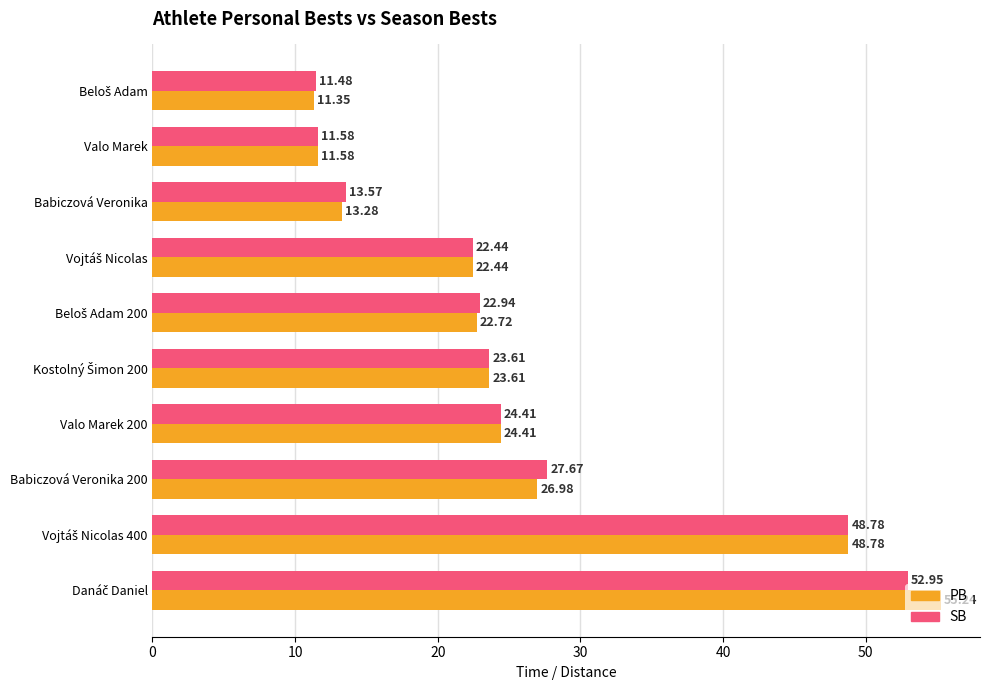

What is the sum of all SB values?

259.4